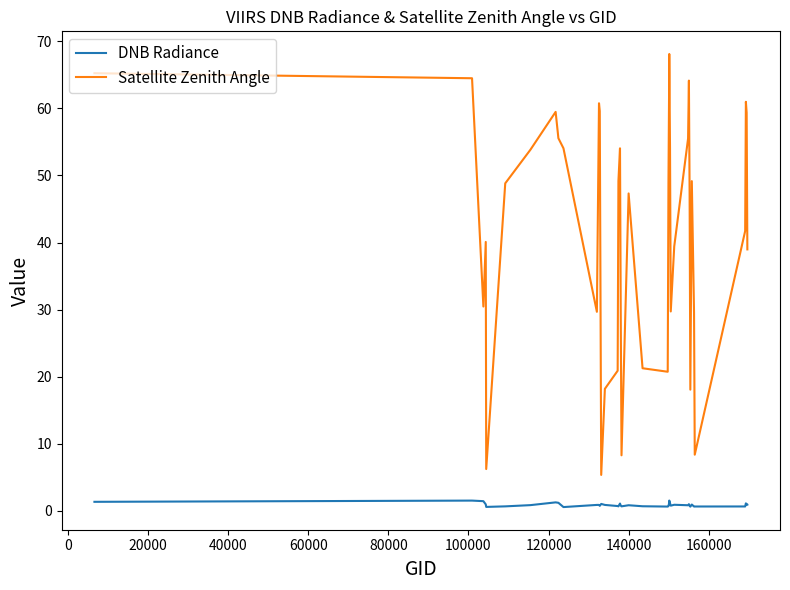

True or false: DNB Radiance has more than 2 interior local peaks.

True